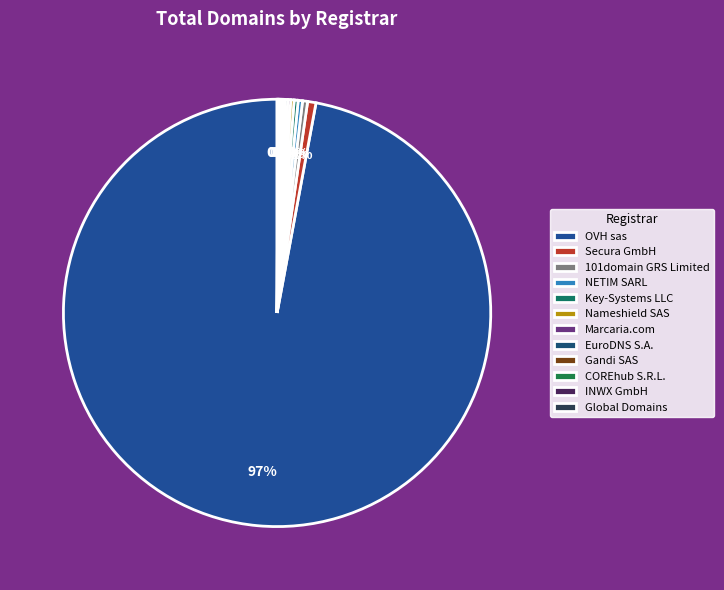

To the nearest percent, what is the combined percentage of Global Domains and OVH sas?

97%